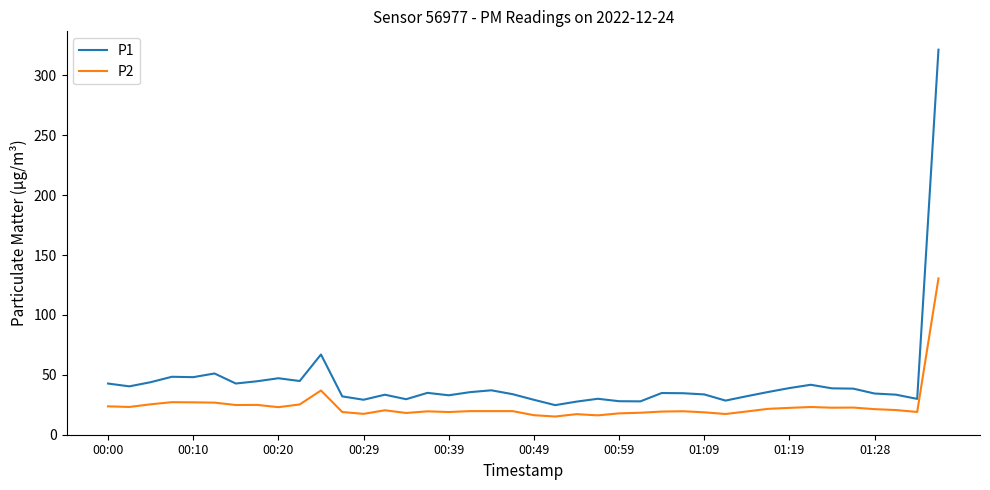

True or false: P1 and P2 cross at least once.

False